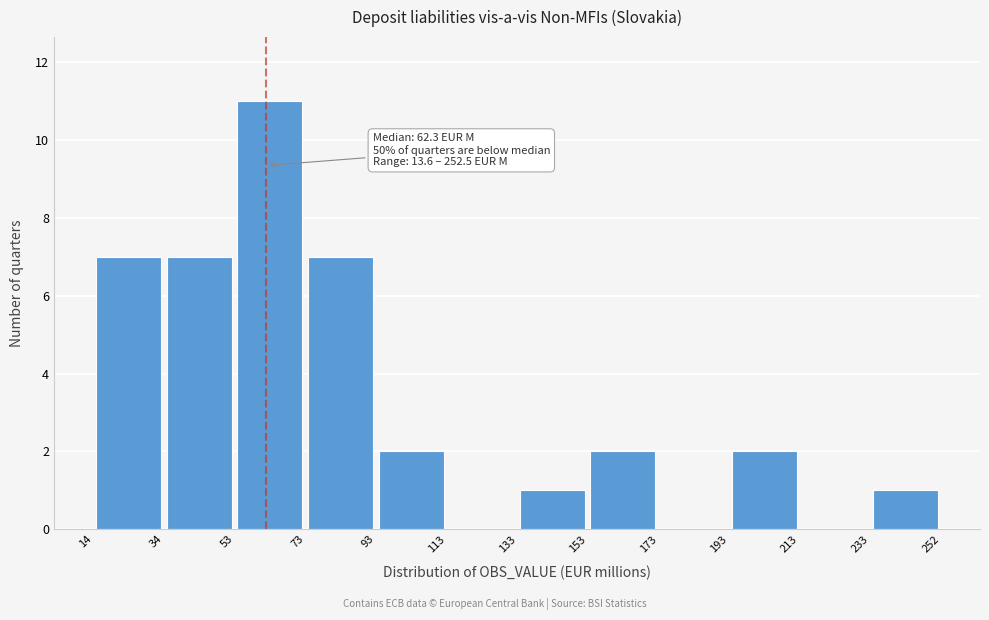

Over which range of the x-axis is the bar tallest?

53 to 73